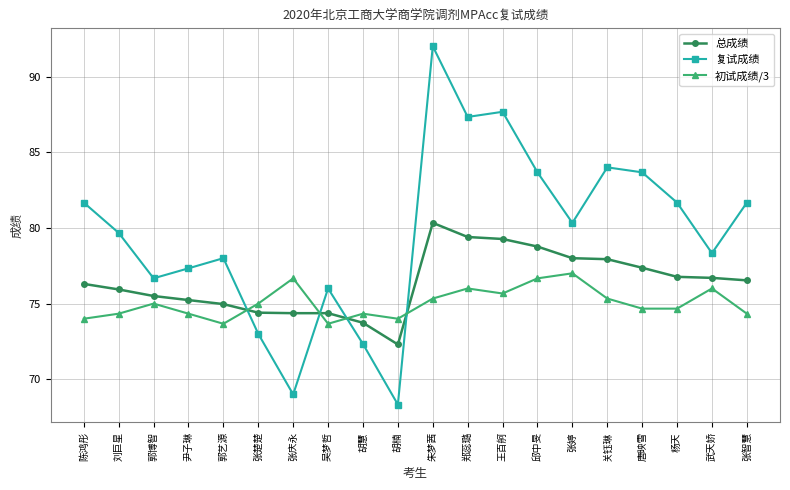

At which category is the sum across all series the highest?

朱梦茜